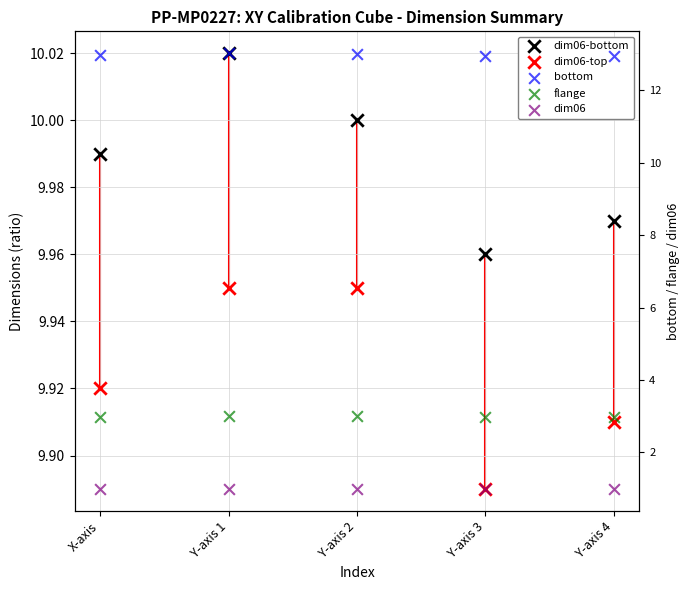

At which category is the sum across all series the highest?

Y-axis 1